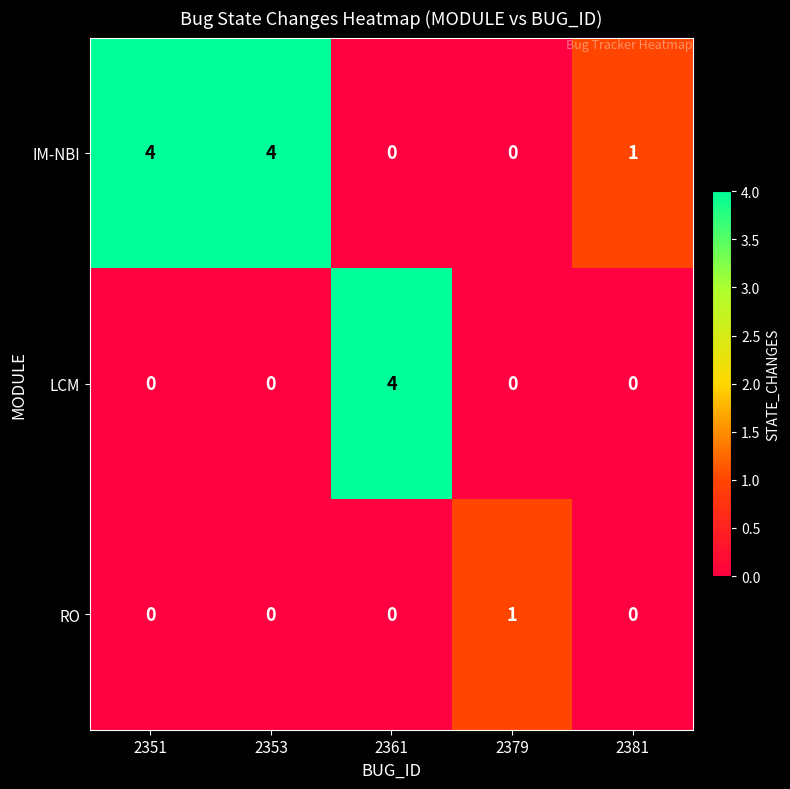

At how many categories does at least one series exceed 3?

3